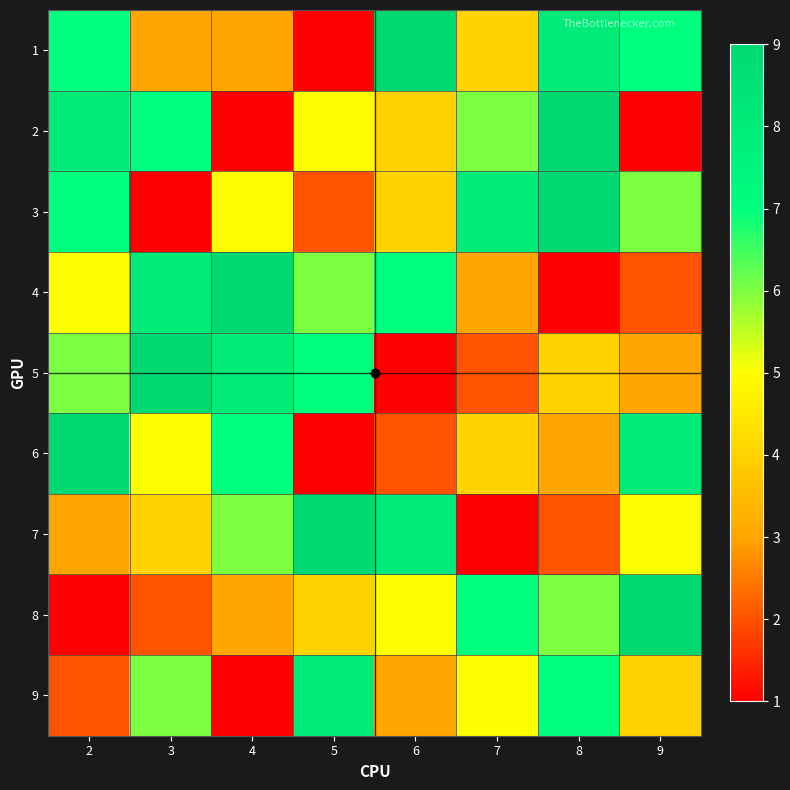

List the series in order of their peak value, highest first.

1, 2, 3, 4, 5, 6, 7, 8, 9